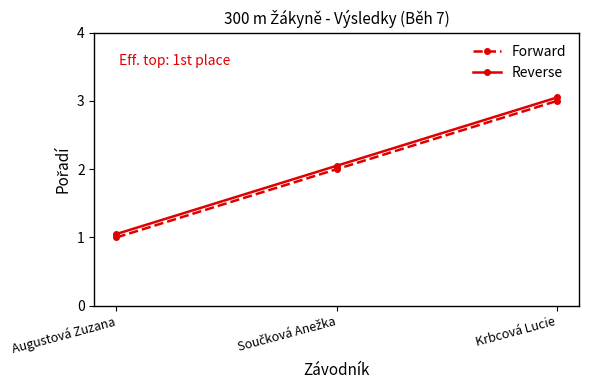

At which label does Forward reach its minimum?

Augustová Zuzana